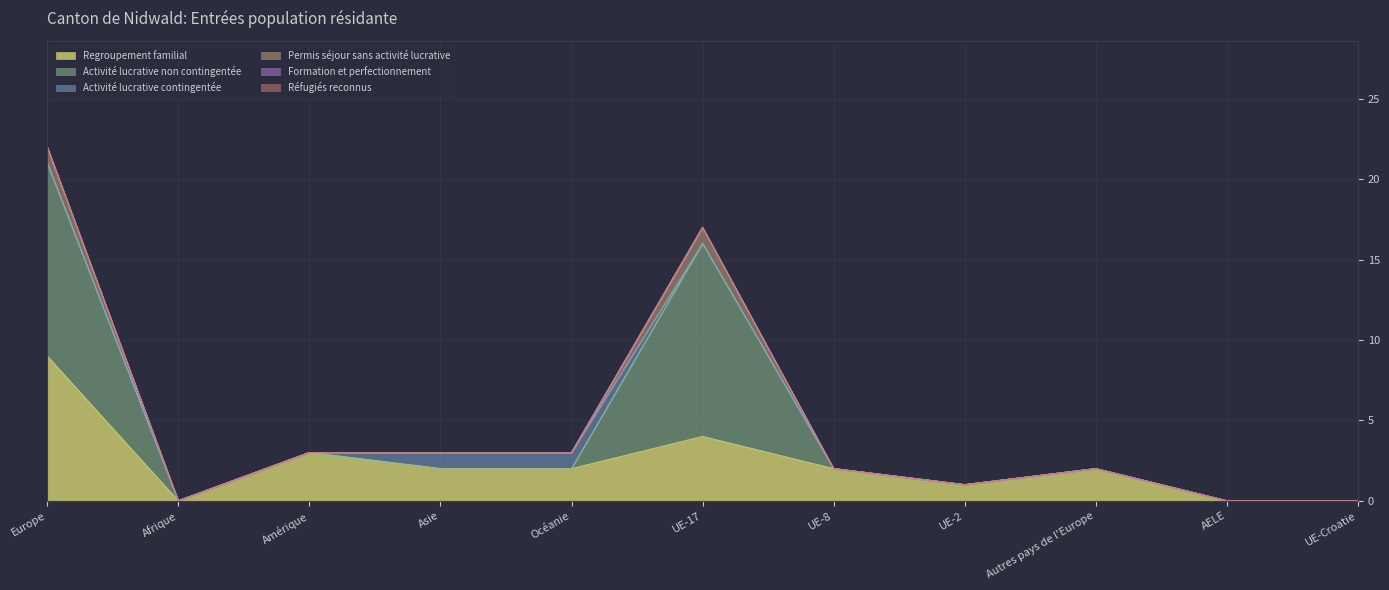

The value of Activité lucrative non contingentée at UE-Croatie is 0. True or false?

True